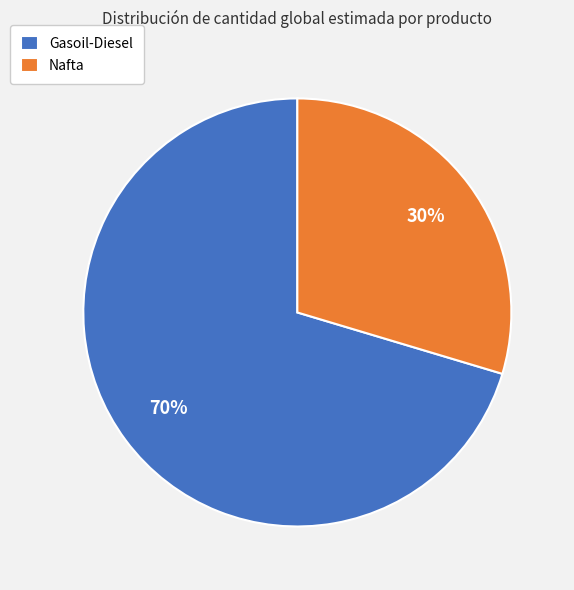

Which has a higher value, Nafta or Gasoil-Diesel?

Gasoil-Diesel